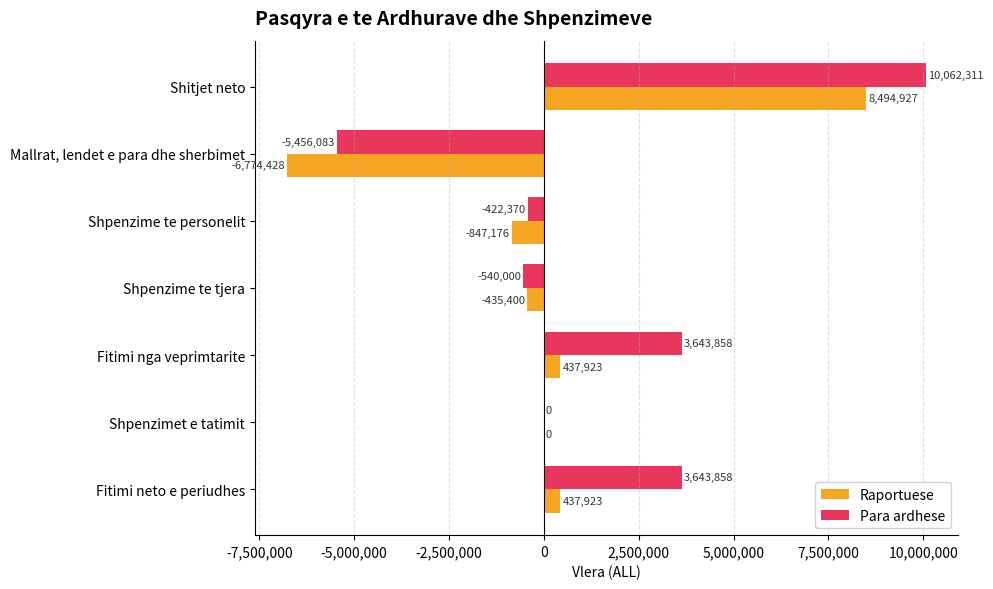

At which category is the sum across all series the highest?

Shitjet neto